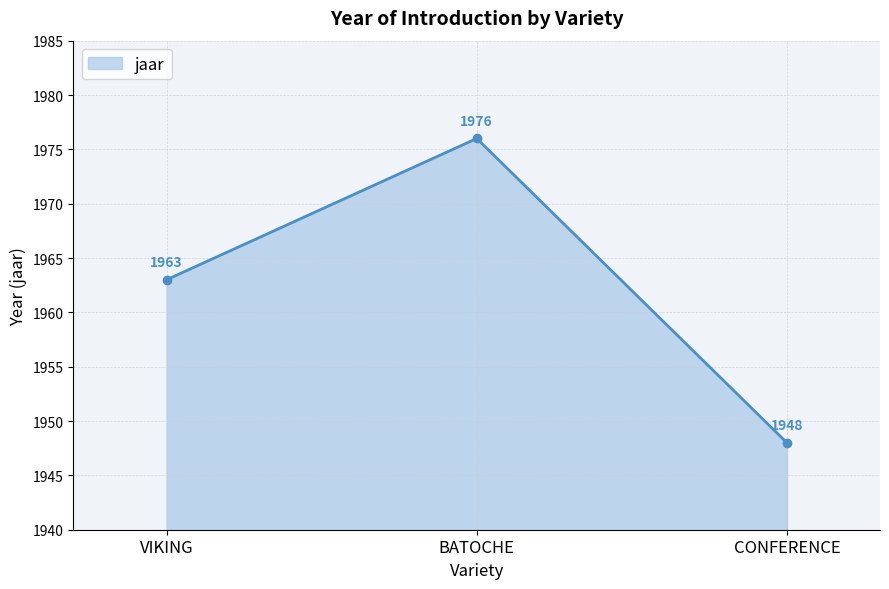

How many lines are shown in the chart?

1